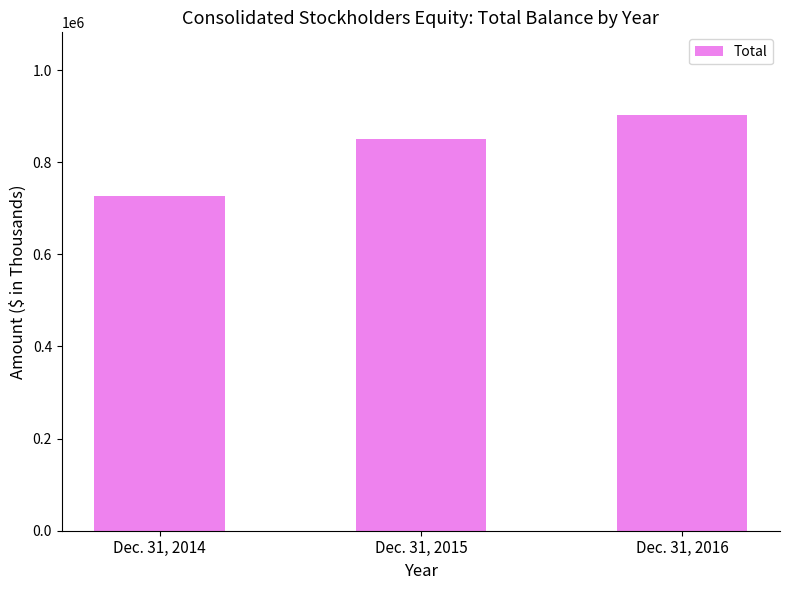

Reading right to left, list all the values displayed in this chart.

901657	850509	726827